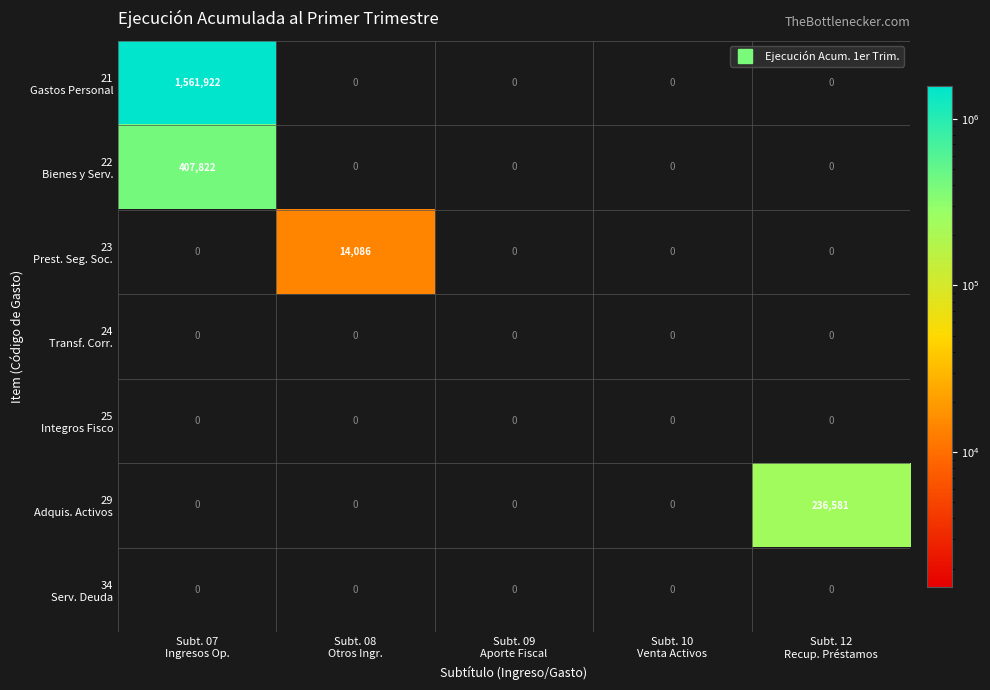

What is the maximum value shown in the chart?

1561922